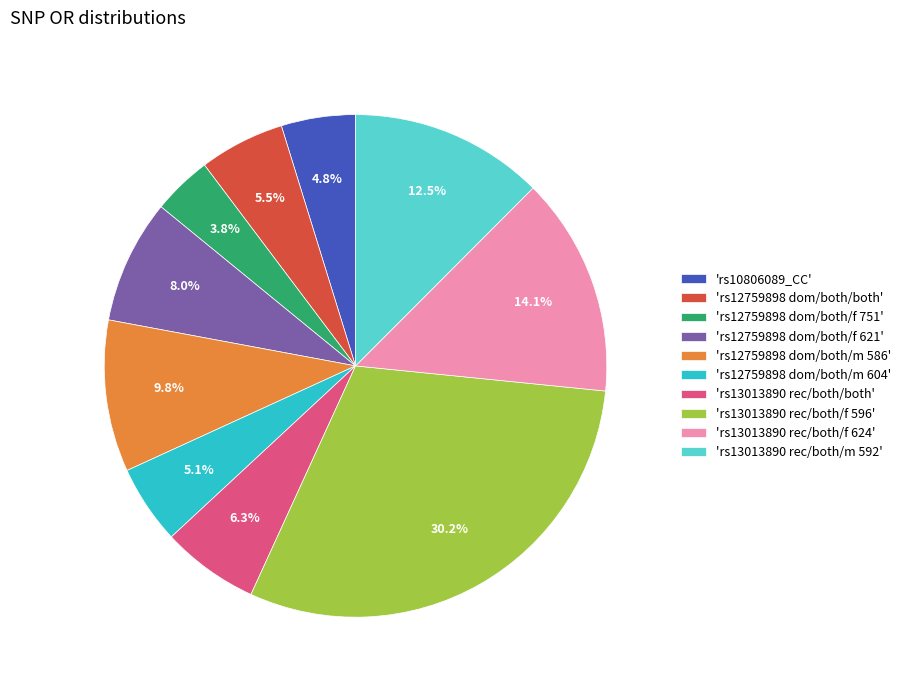

Is there a majority slice in this chart?

No